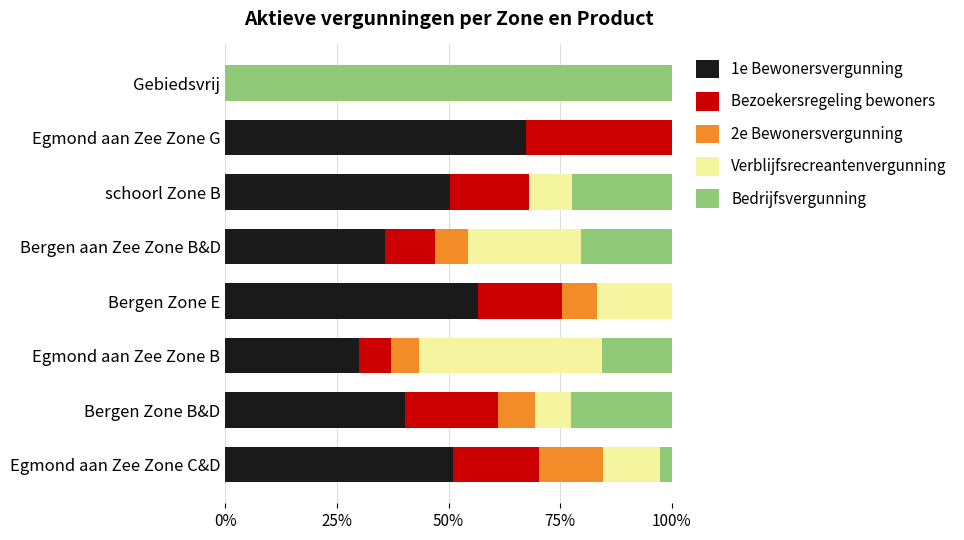

How many distinct data groups are displayed?

5